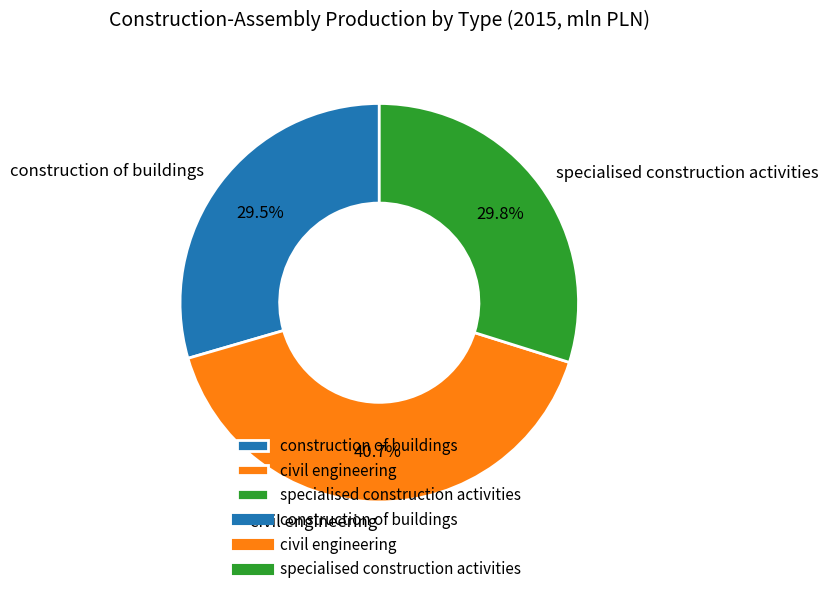

What percentage do civil engineering and construction of buildings together represent?

70.2%